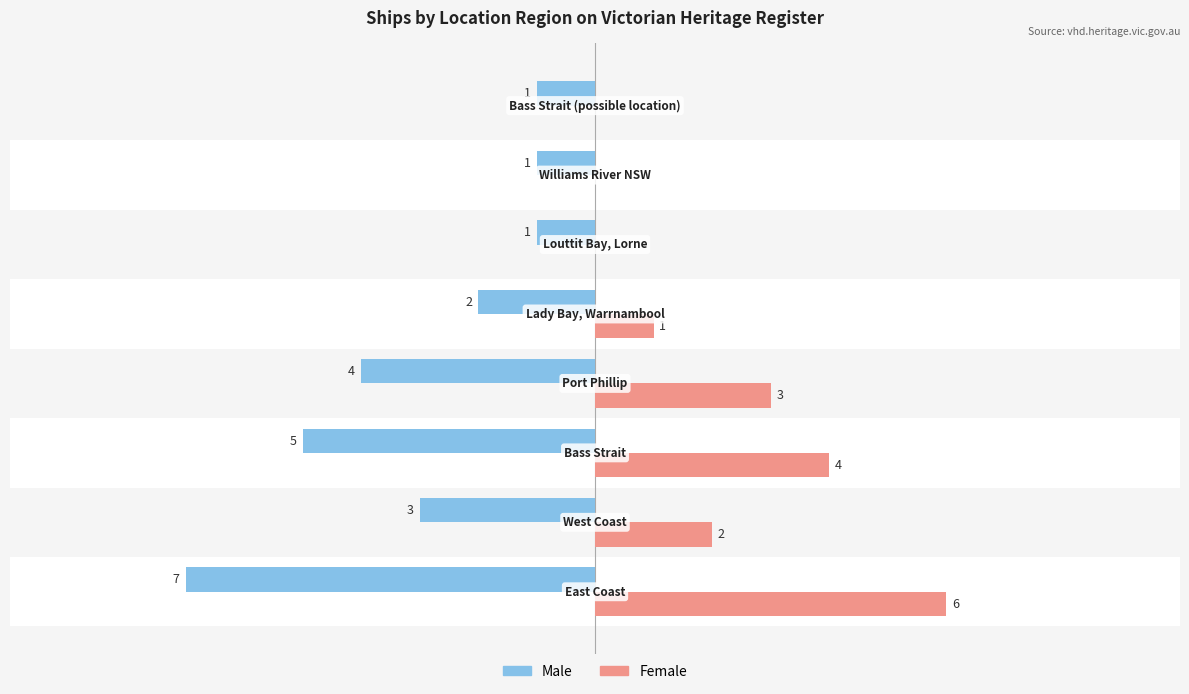

Which series has the largest total across all categories?

Female